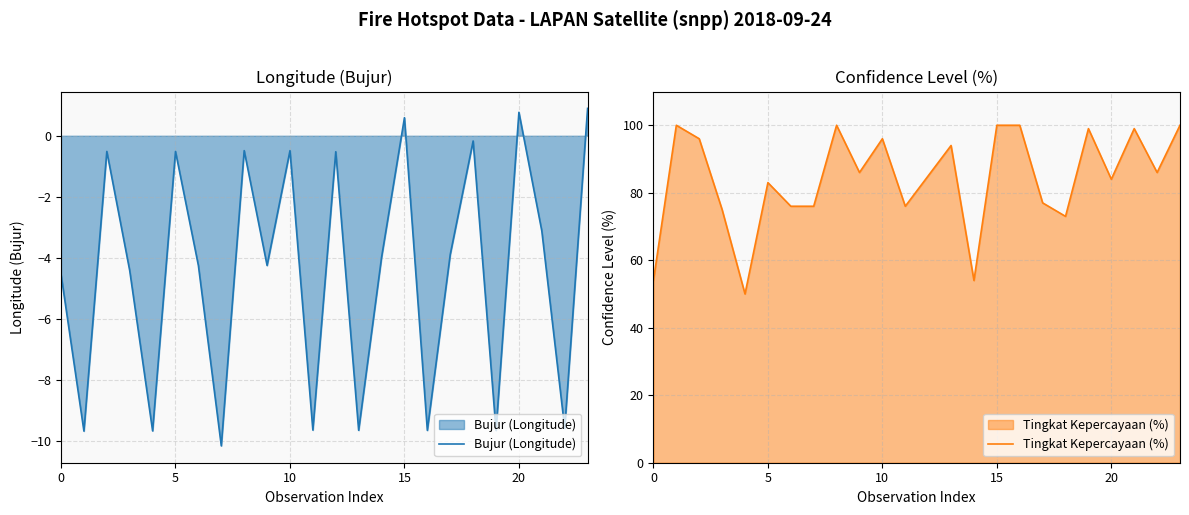

The value of Bujur (Longitude) at 20 is 0.8. True or false?

True